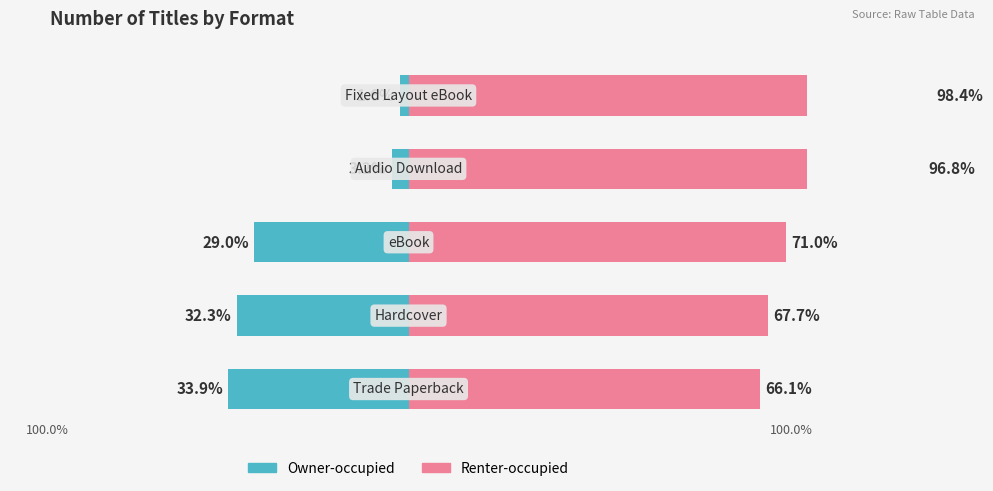

The value of Renter-occupied at 2 is 71.0. True or false?

True